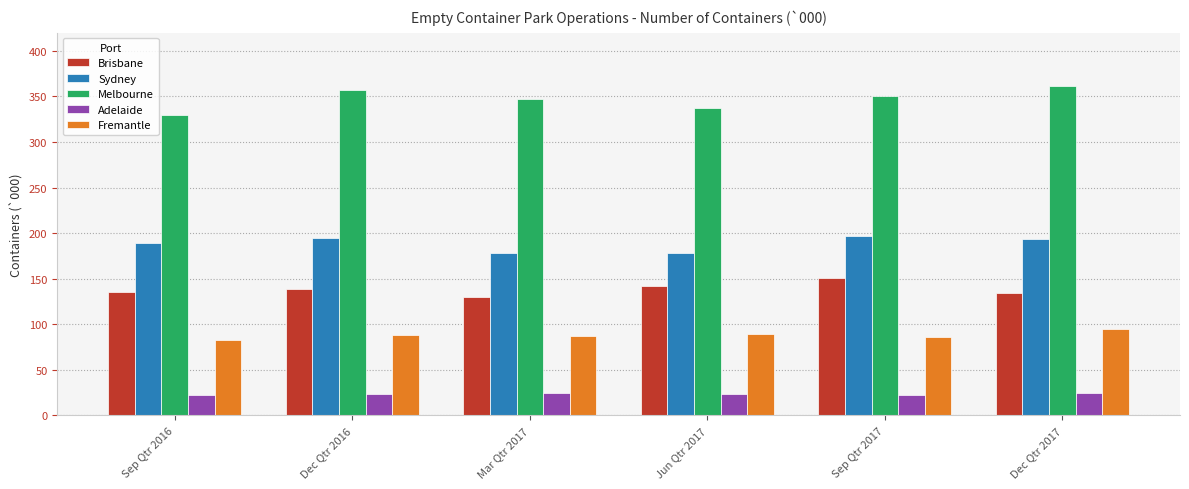

What position from the left is Dec Qtr 2017?

6